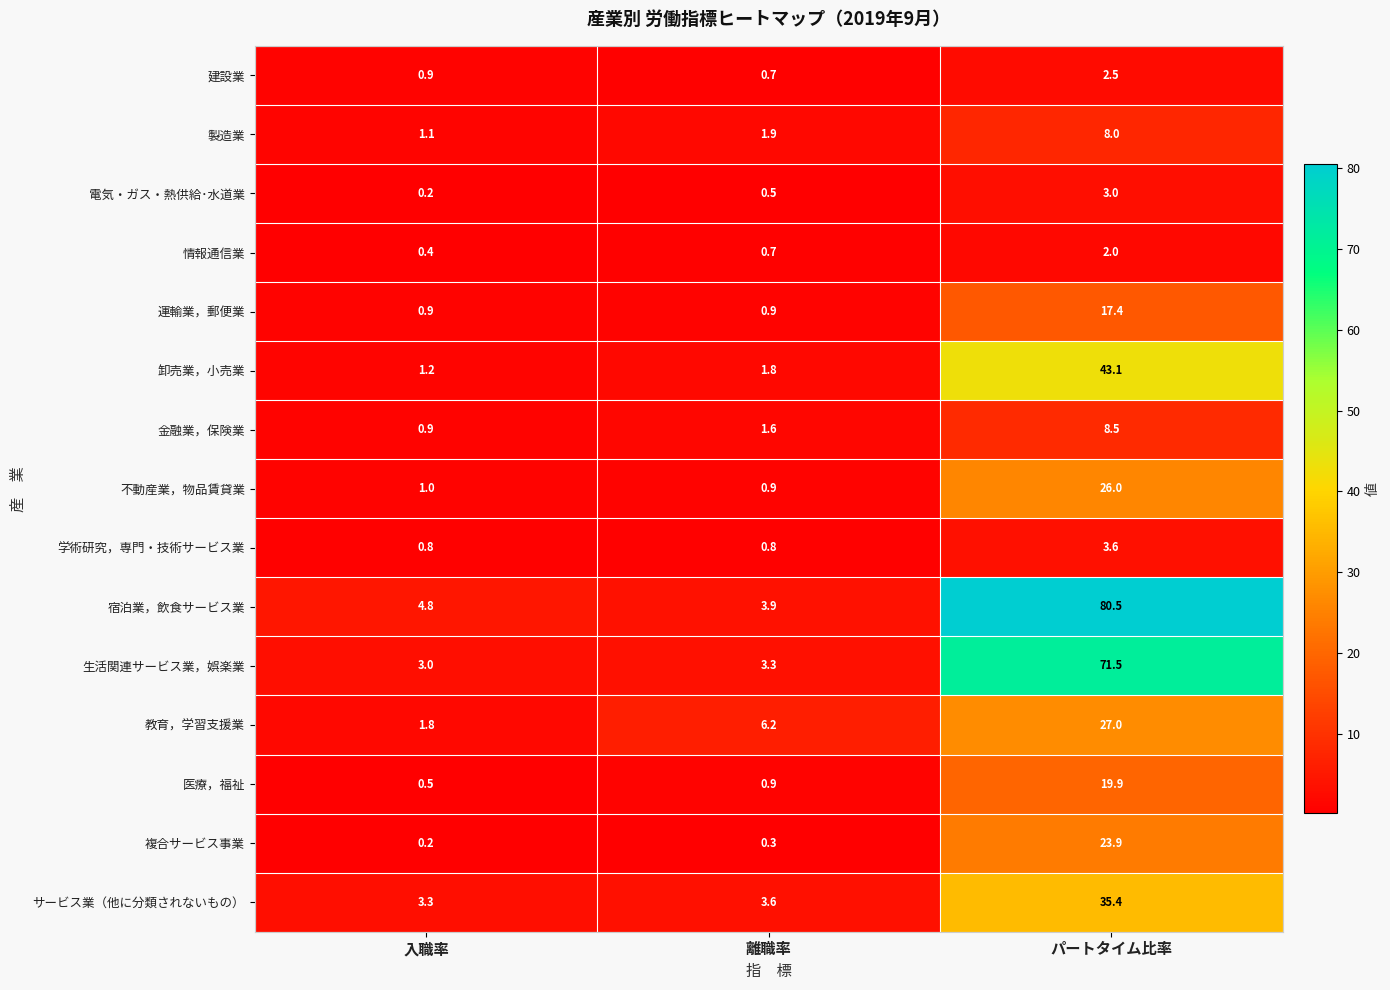

Which series has the largest total across all categories?

宿泊業，飲食サービス業